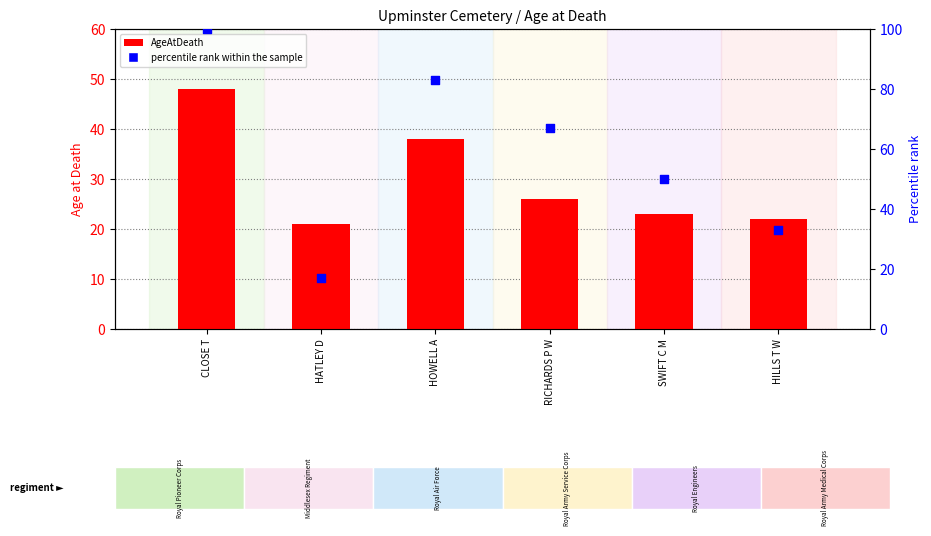

What is the total value across all series at RICHARDS P W?

93